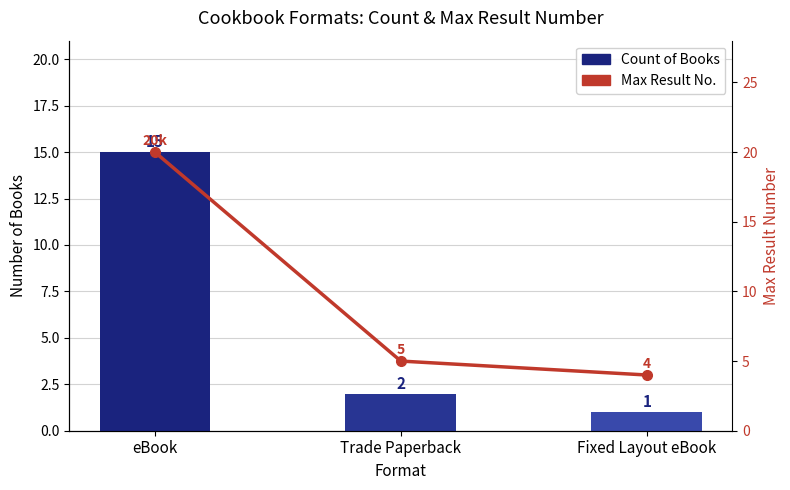

Reading left to right, extract all data points from this chart.

Count of Books: eBook=15	Trade Paperback=2	Fixed Layout eBook=1
Max Result No.: eBook=20	Trade Paperback=5	Fixed Layout eBook=4